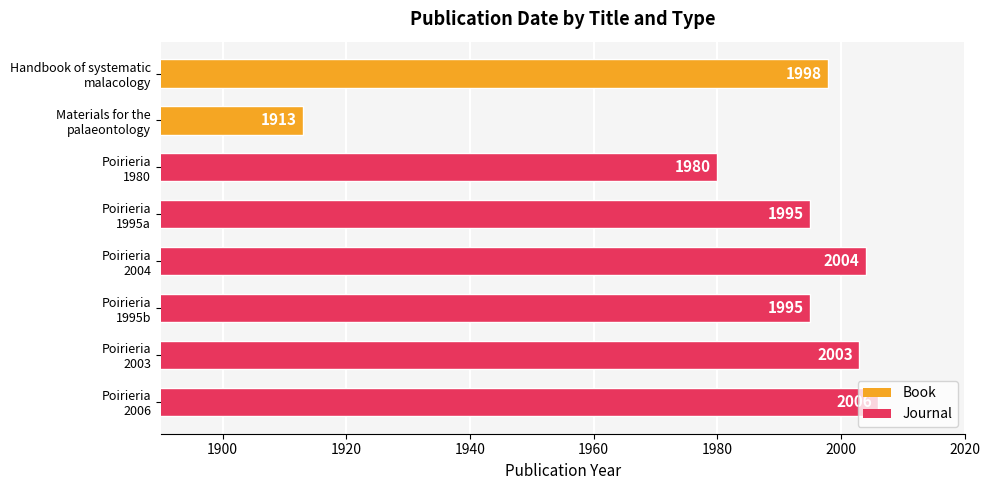

What is the difference between the second highest and second lowest values?

24